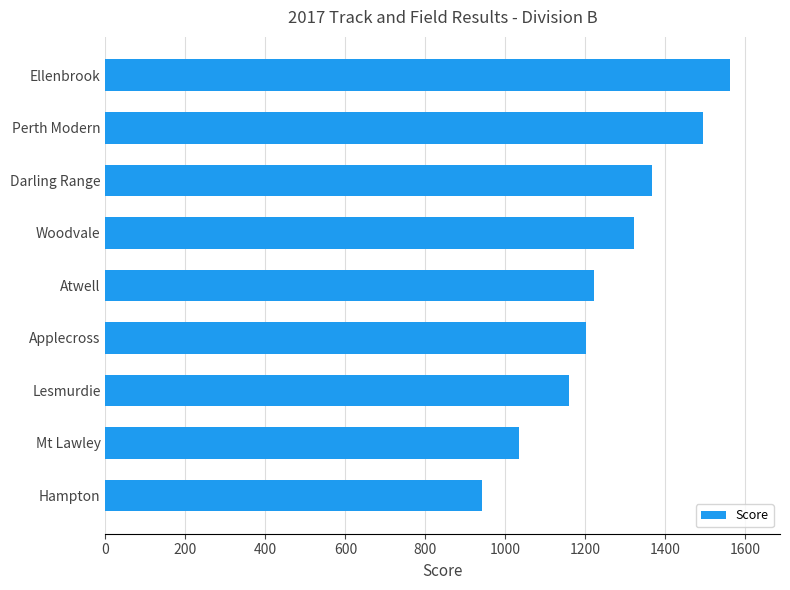

Reading bottom to top, what are all the values shown in this chart?

942	1034	1159	1203	1221	1323	1368	1494	1562